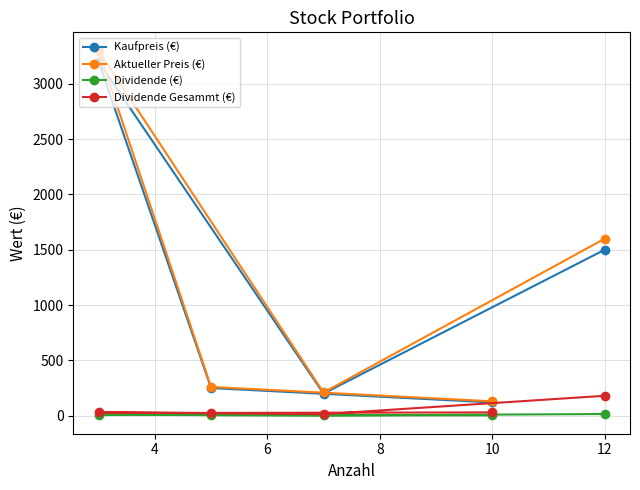

What is the minimum value for Kaufpreis (€)?

120